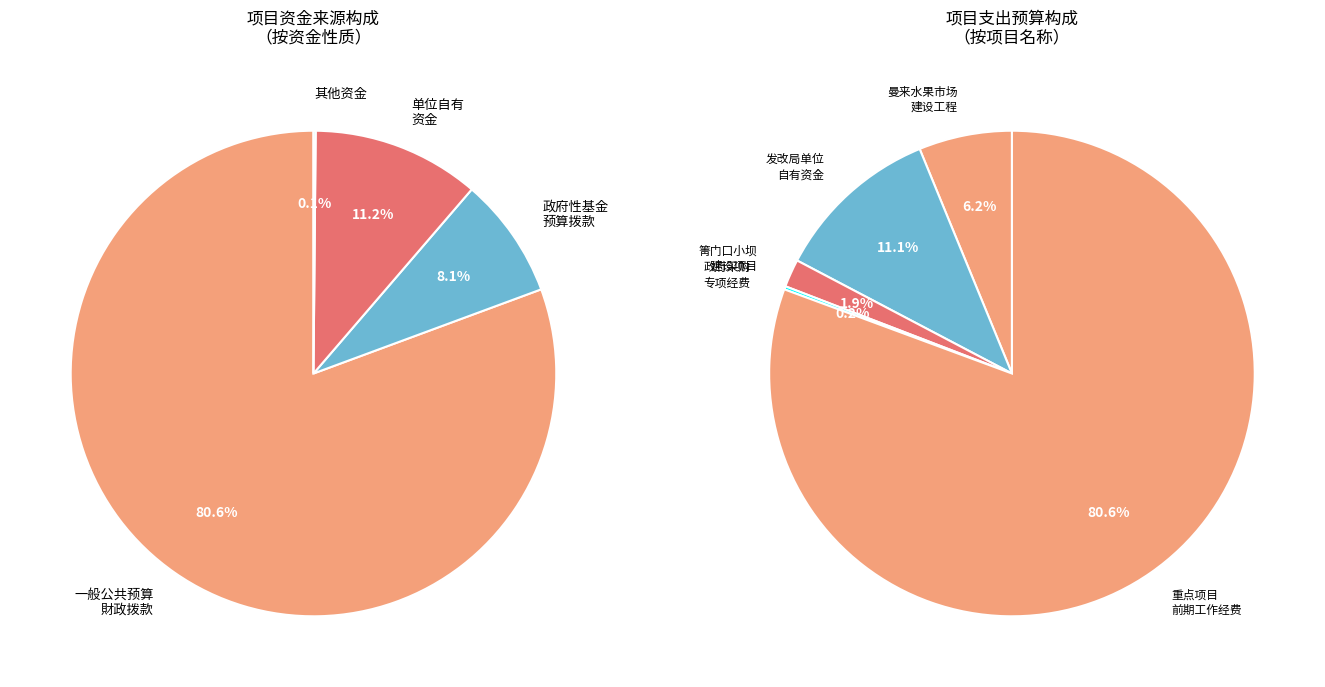

The 曼来镇水果交易市场建设工程项量新增变更项目资金 slice represents 6% of the pie. True or false?

True